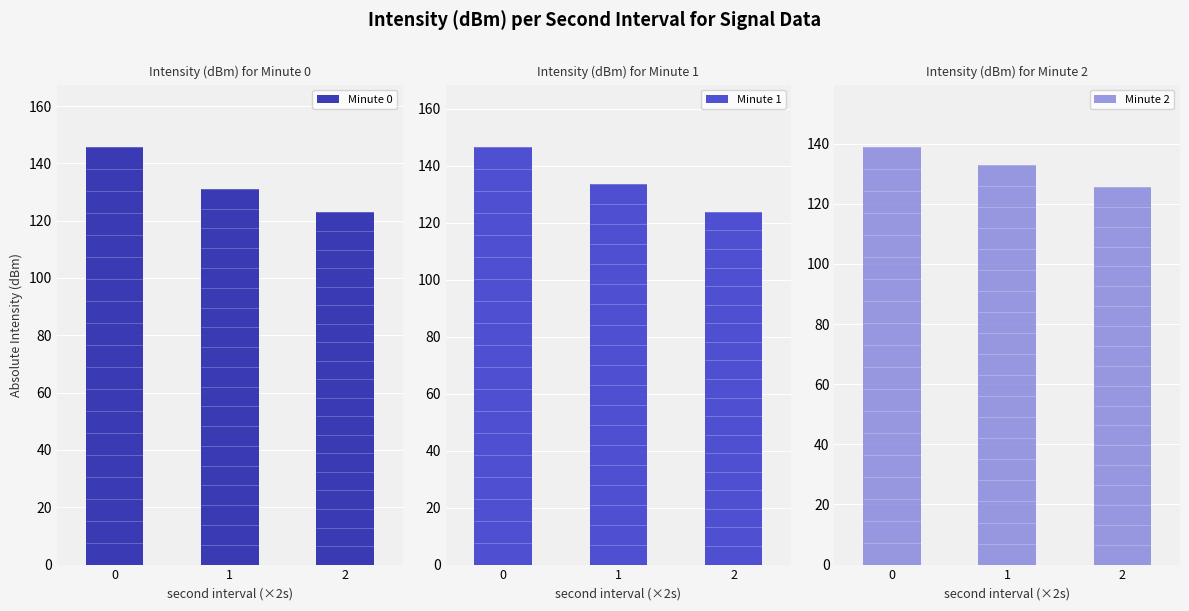

Which series has the largest total across all categories?

Minute 1